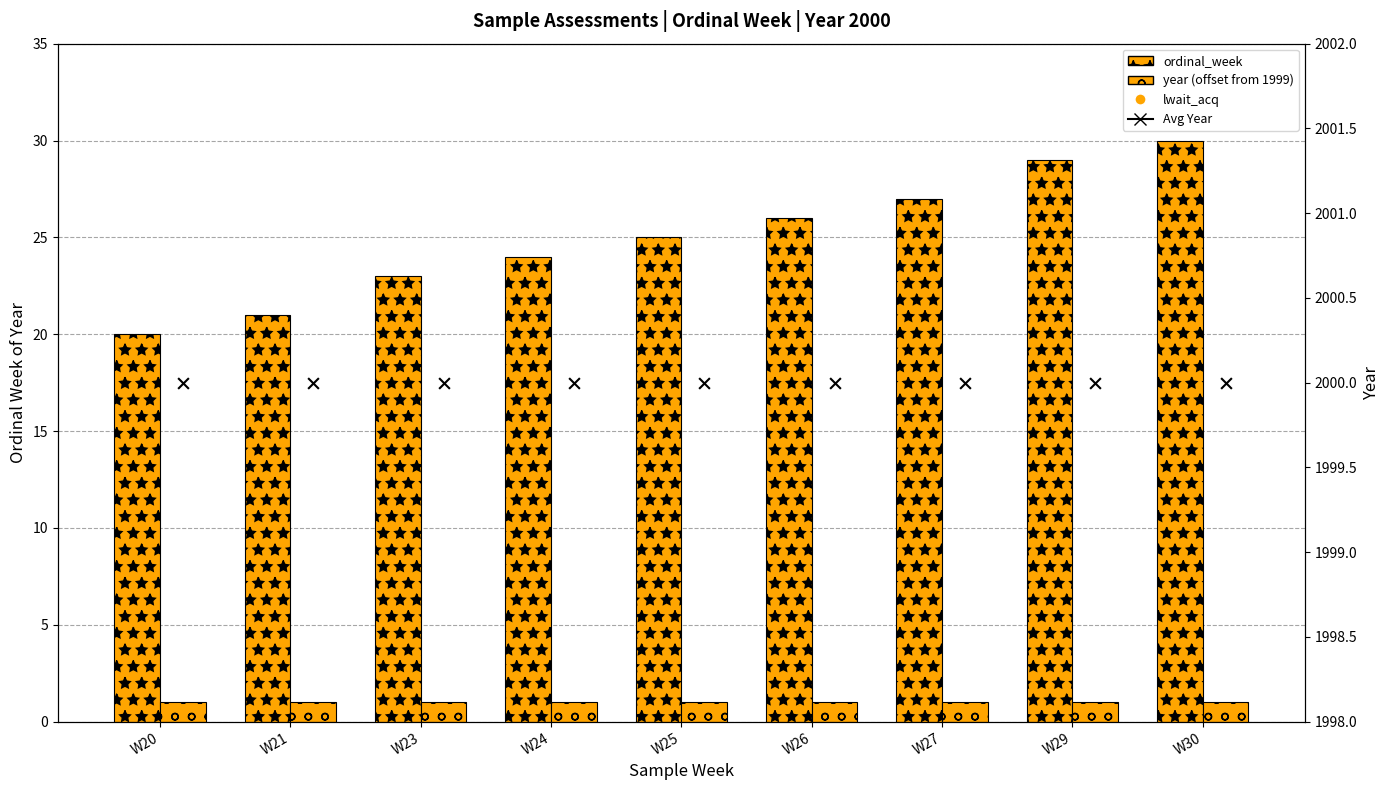

Is the value of Avg Year at W29 greater than the value of year (offset from 1999) at W26?

Yes